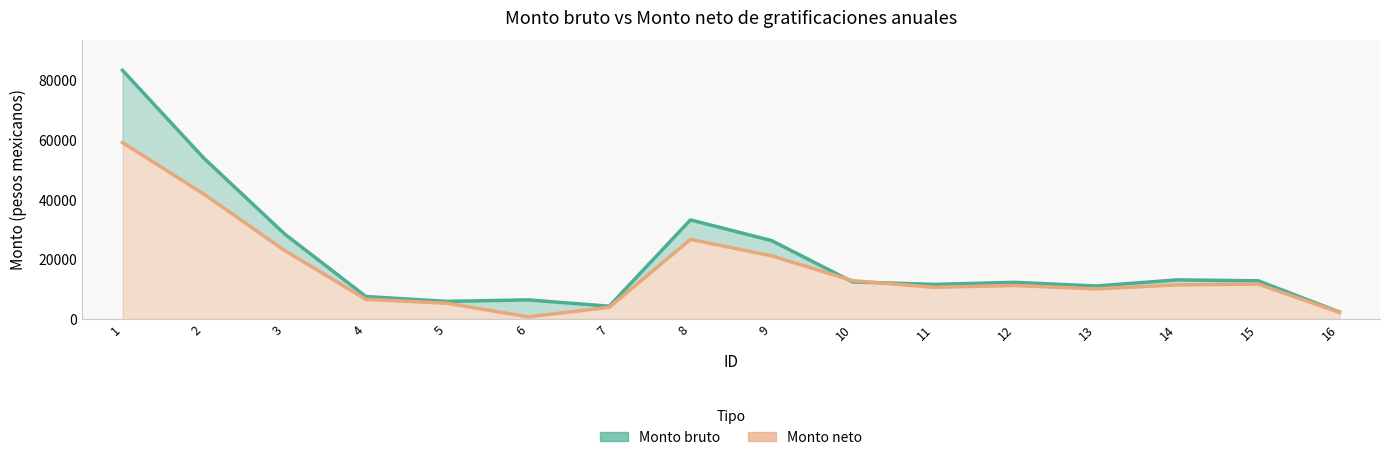

Which series has the largest range (max minus min)?

Monto bruto